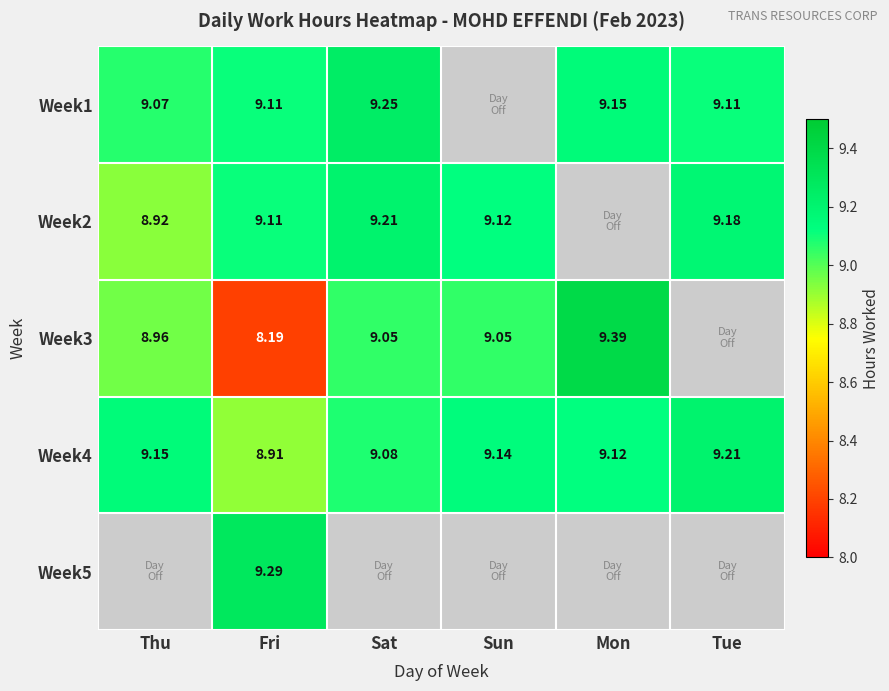

At which label does Week4 reach its peak?

Tue